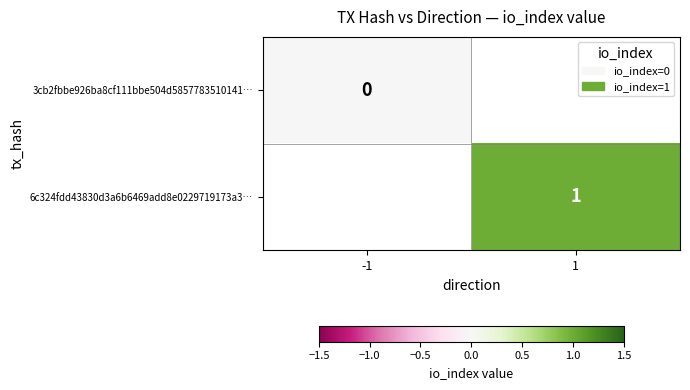

Count the number of categories in the chart.

2